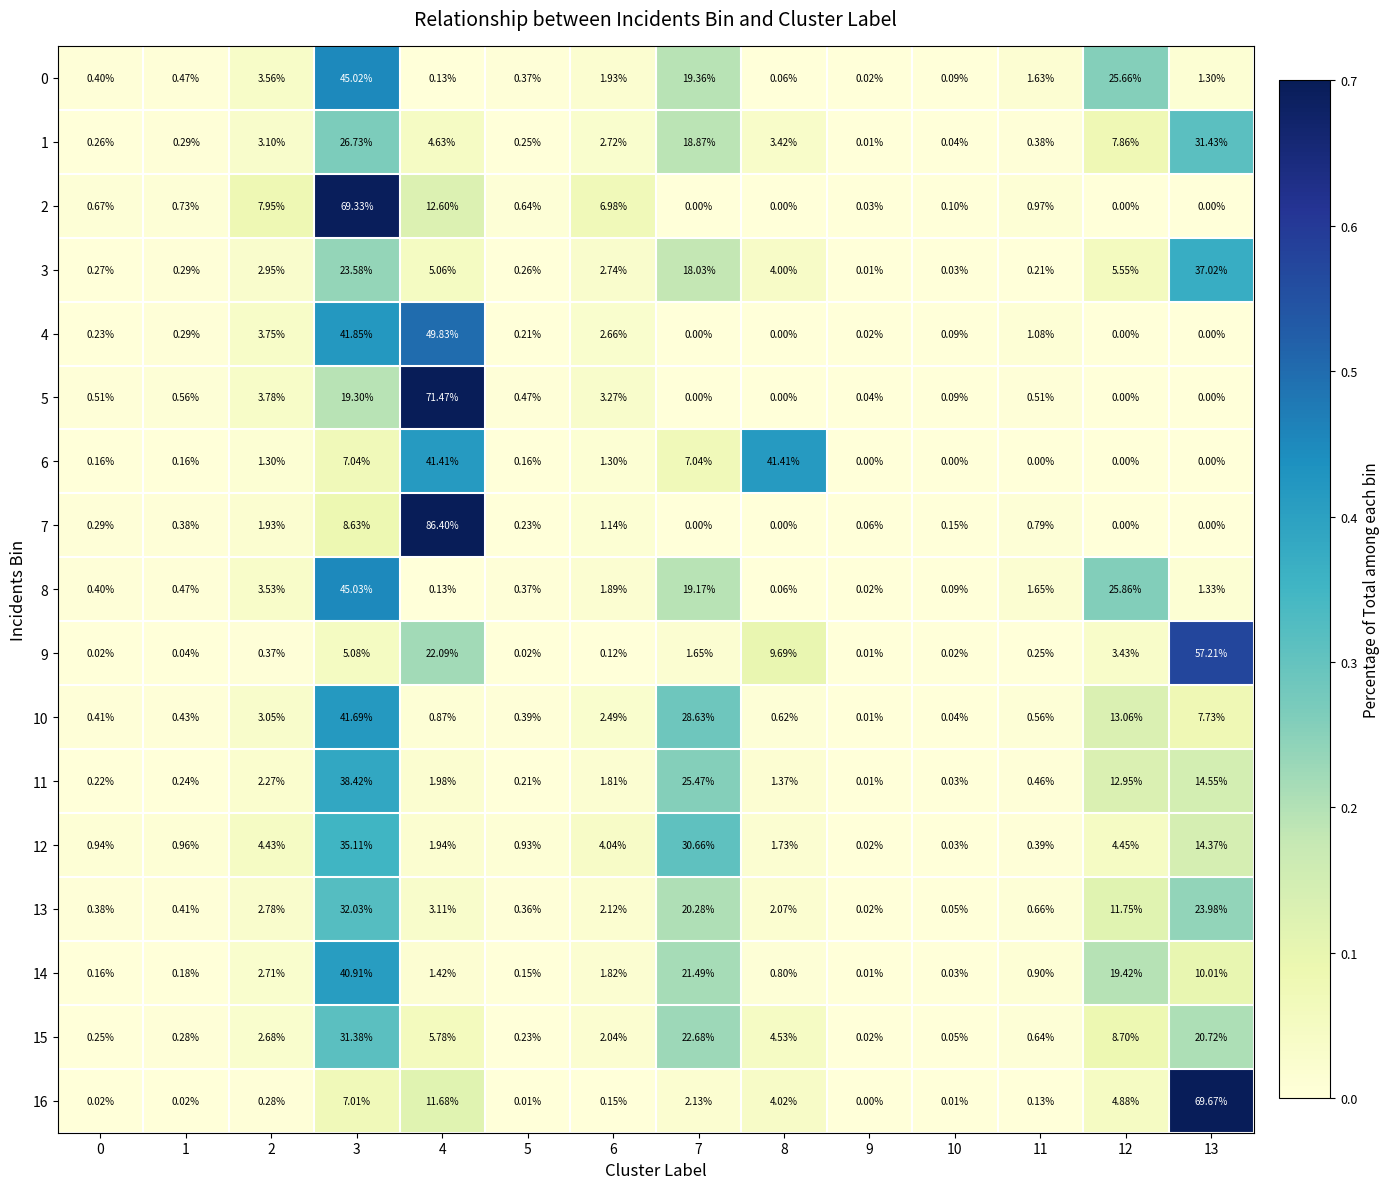

Which series changed the most between 8 and 10?

6